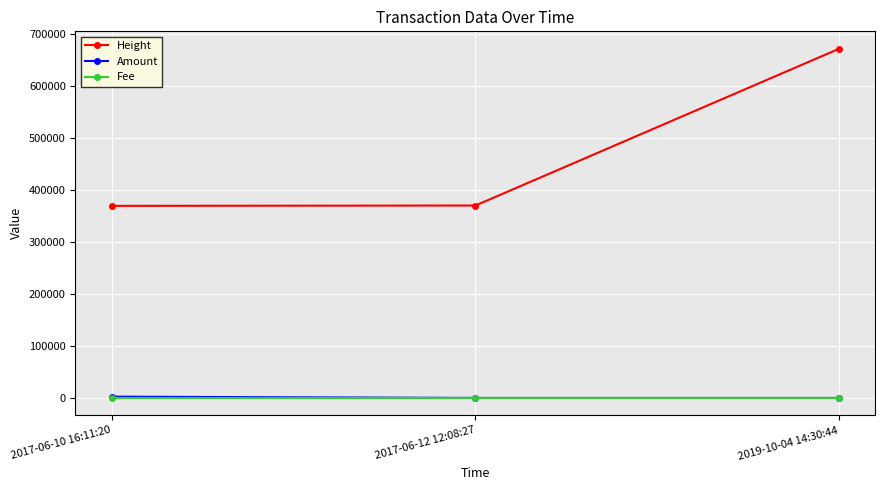

What is the maximum value for Height?

671802.0